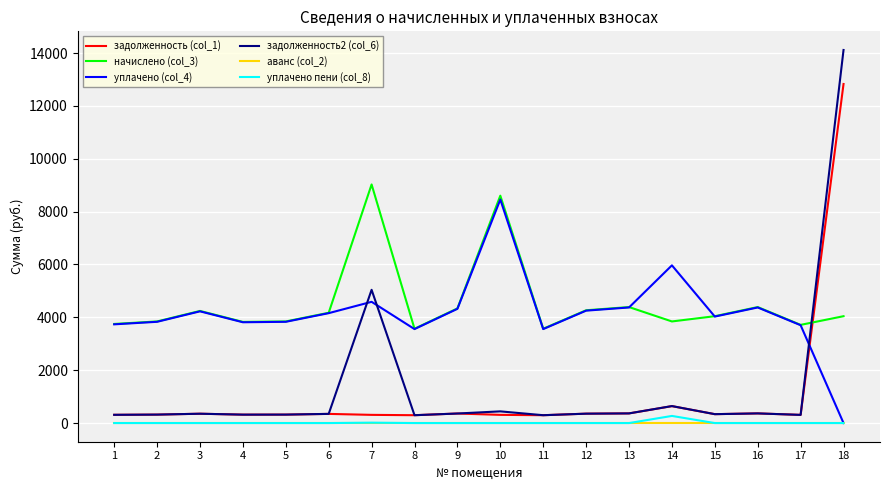

What is the greatest value displayed?

14115.5